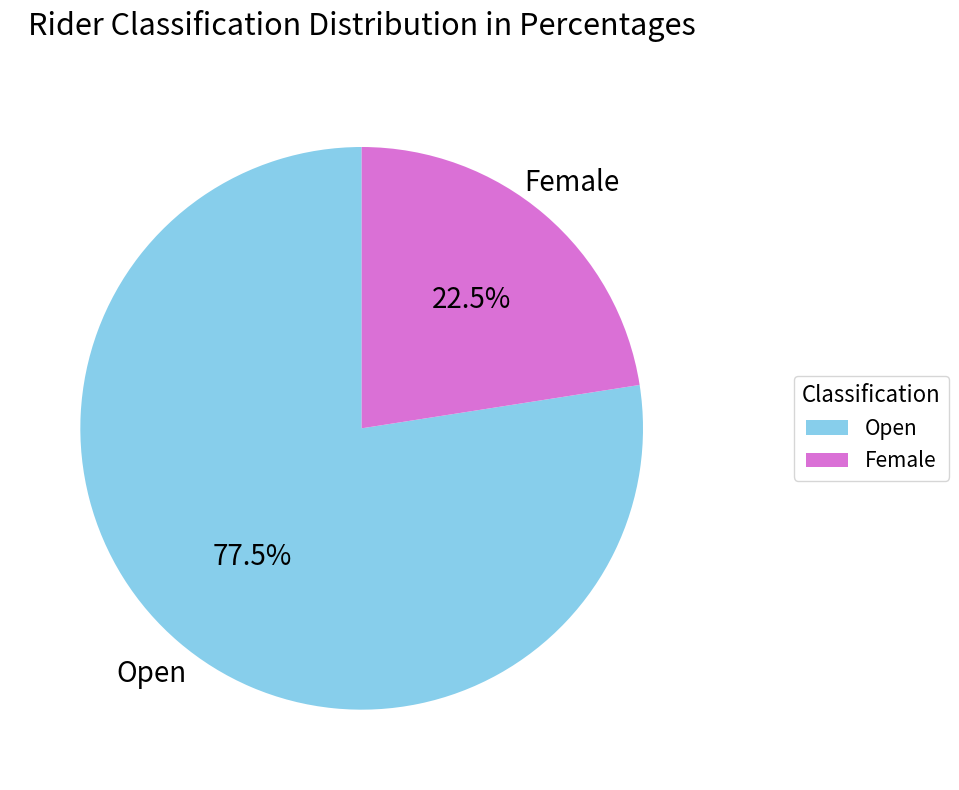

How many slices are in this pie chart?

2